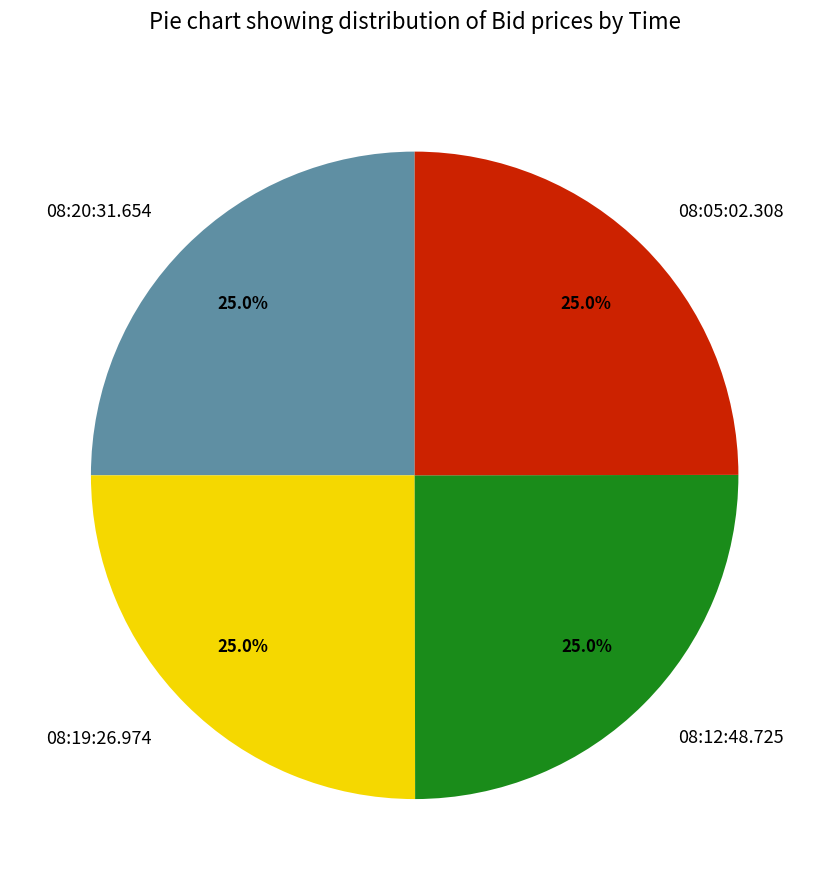

To the nearest percent, what is the combined percentage of 08:20:31.654 and 08:19:26.974?

50%